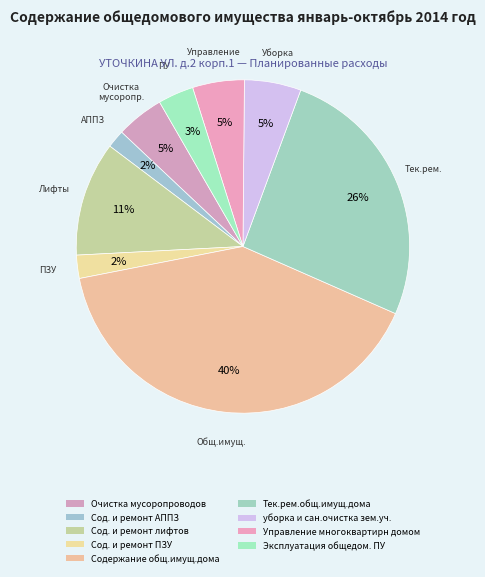

Which category has the biggest portion of the pie?

Содержание общ.имущ.дома